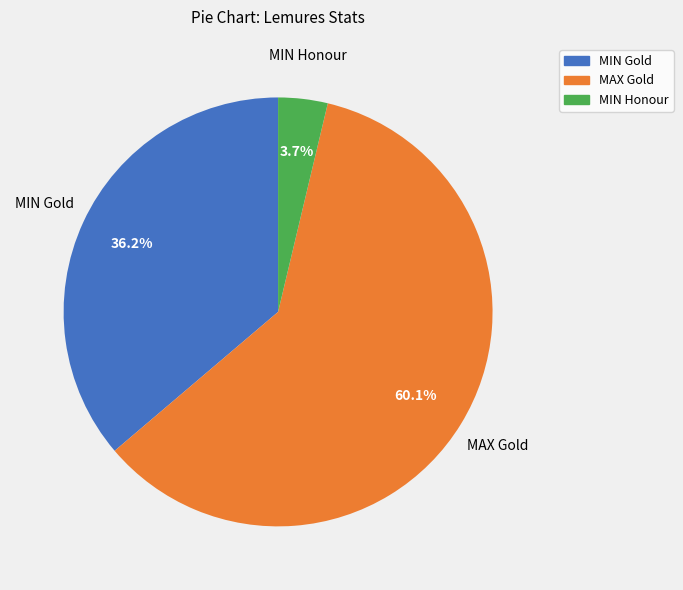

Does any single category account for the majority?

Yes